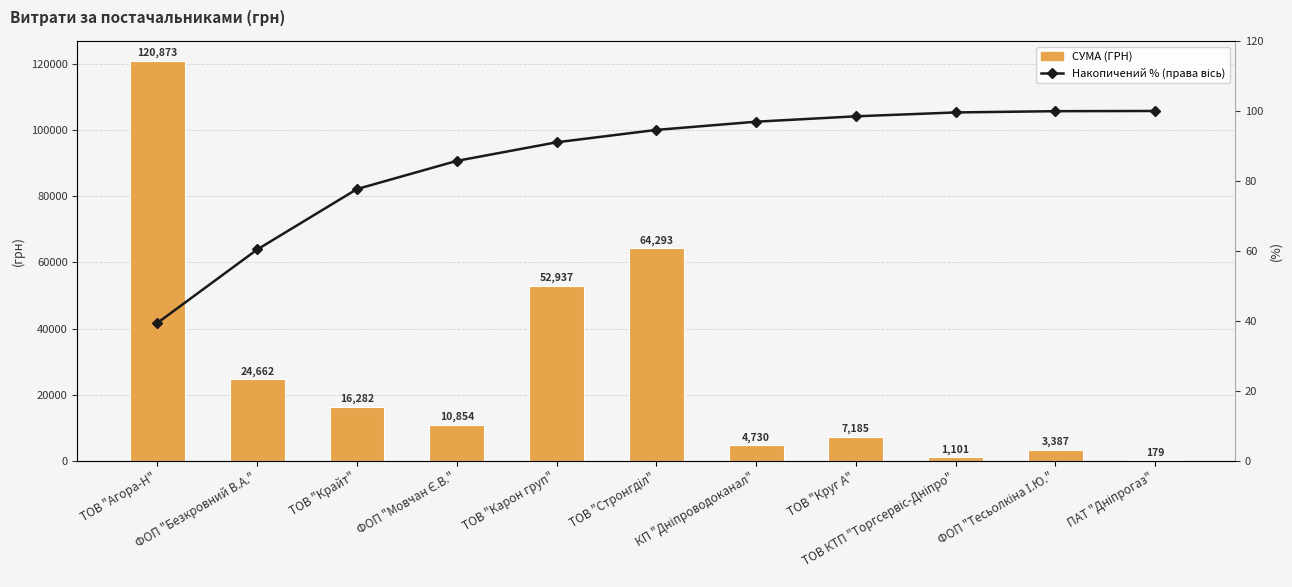

What is the smallest value displayed?

39.4